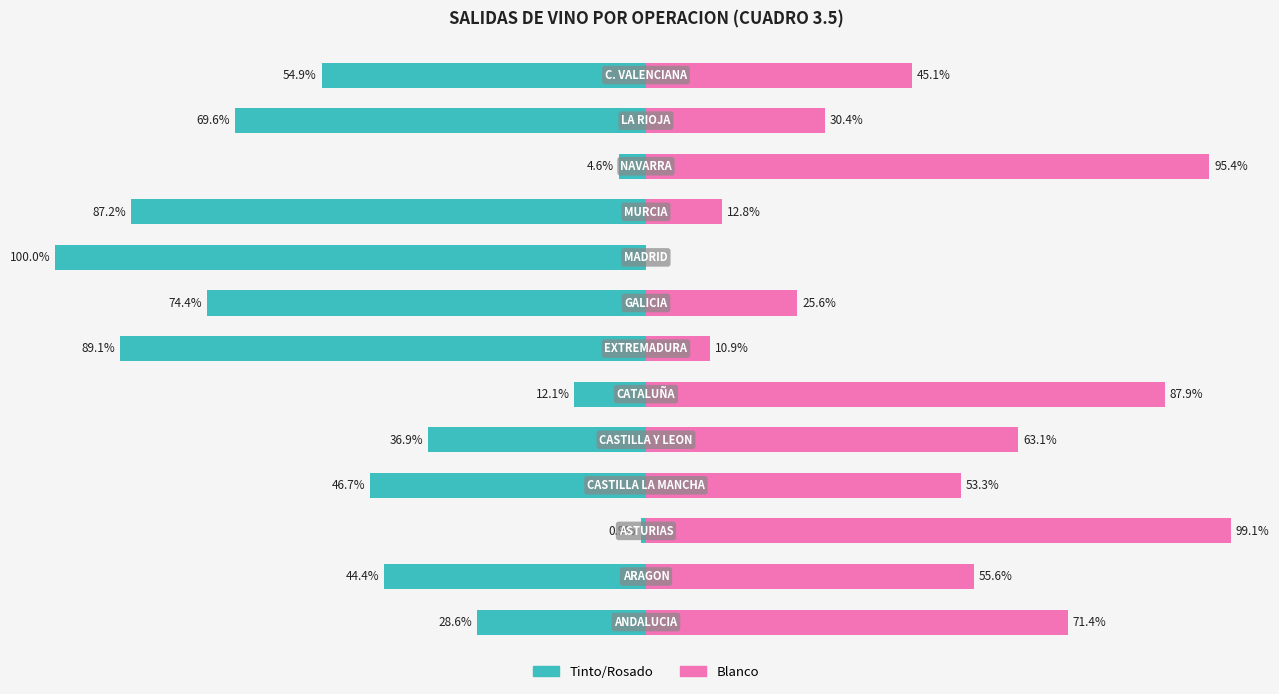

Which series has the largest range (max minus min)?

Tinto/Rosado